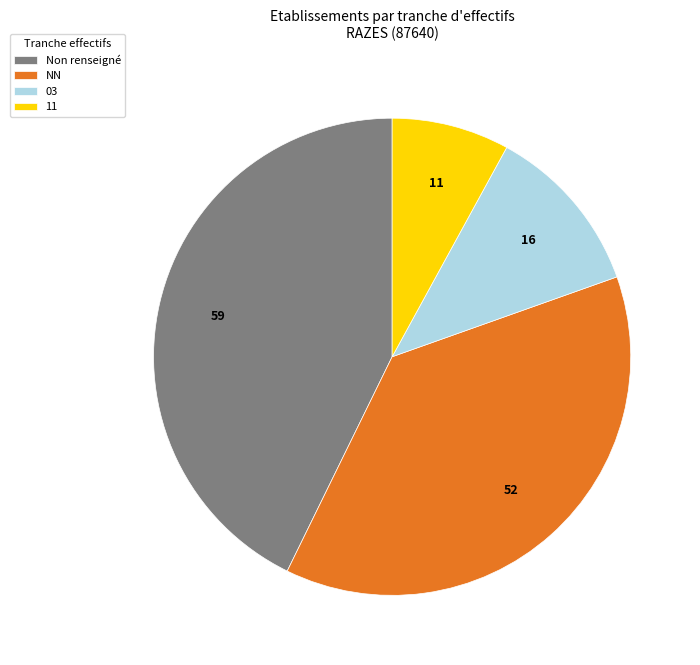

Does any single category account for the majority?

No